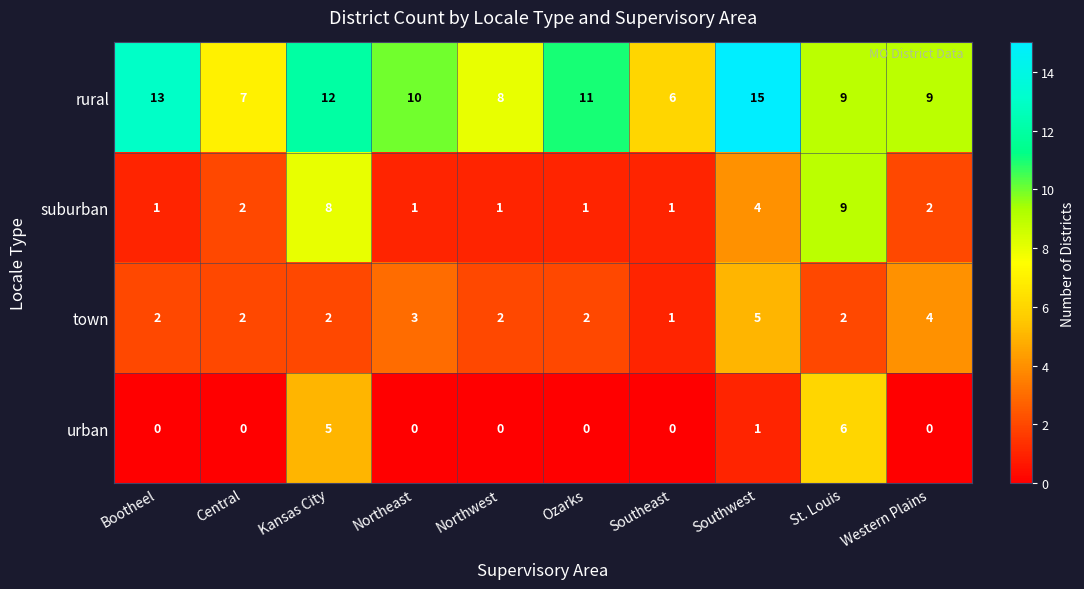

The town series shows 3 at St. Louis. True or false?

False